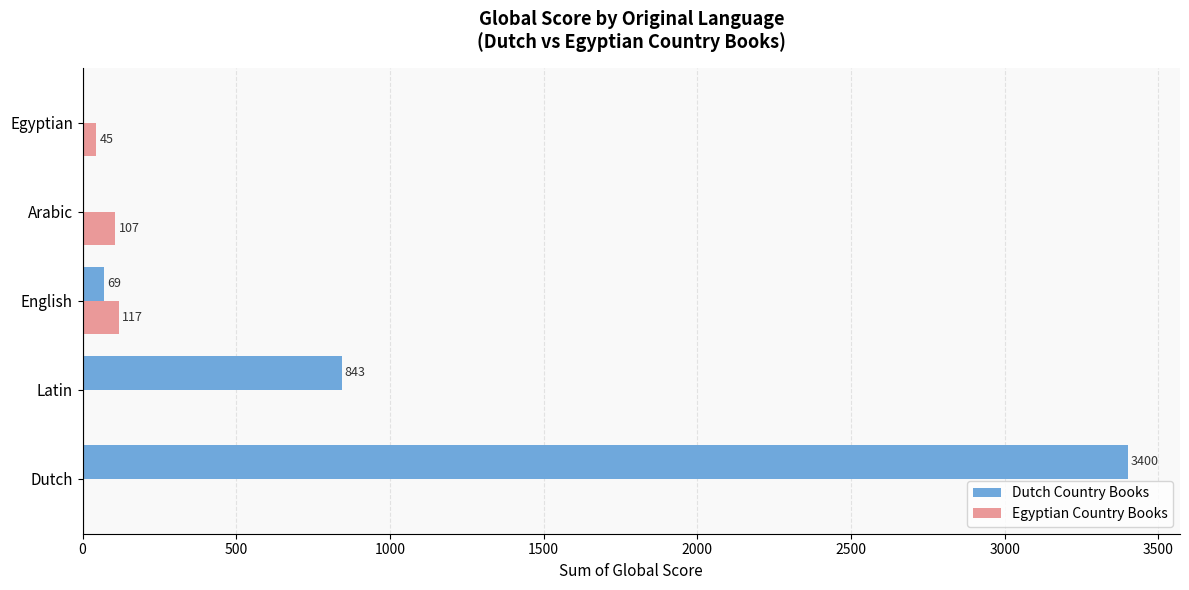

True or false: Dutch Country Books has a value of 843 at Latin.

True